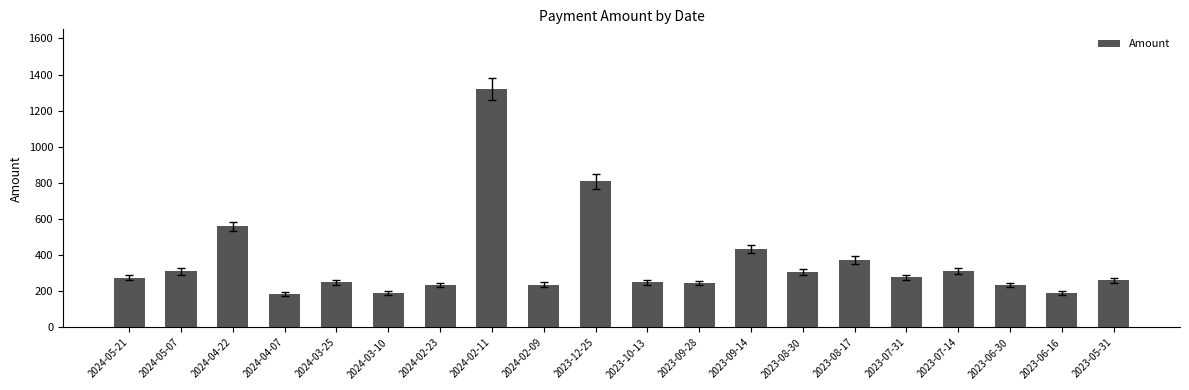

What is the greatest value displayed?

1320